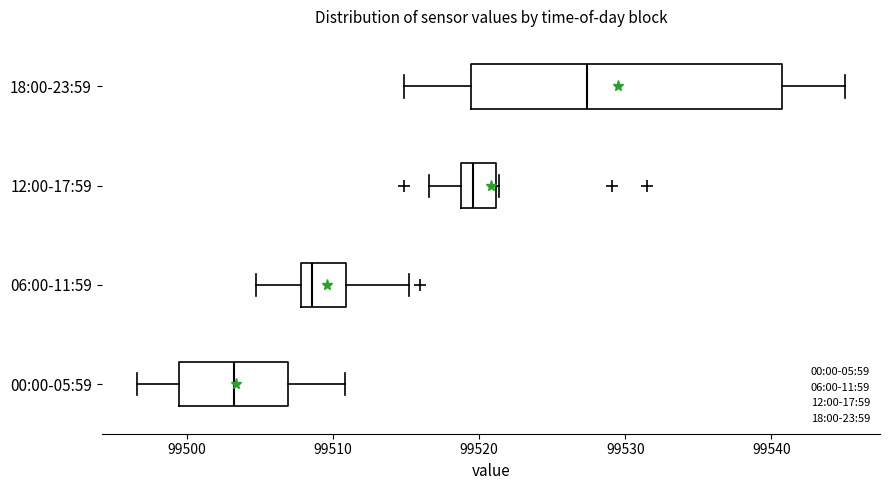

Where is the right edge of the box for 06:00-11:59 on the x-axis? The values are not printed on the chart, so give them approximately, as read against the axis.

99511